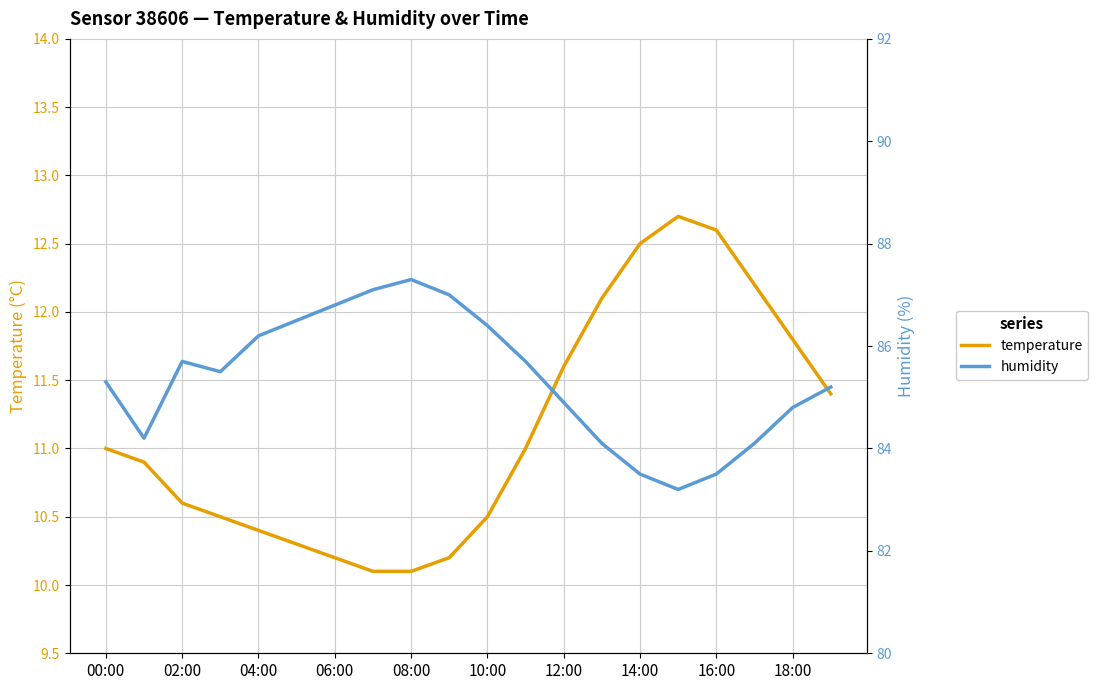

Rank the series by their maximum value, from lowest to highest.

temperature, humidity